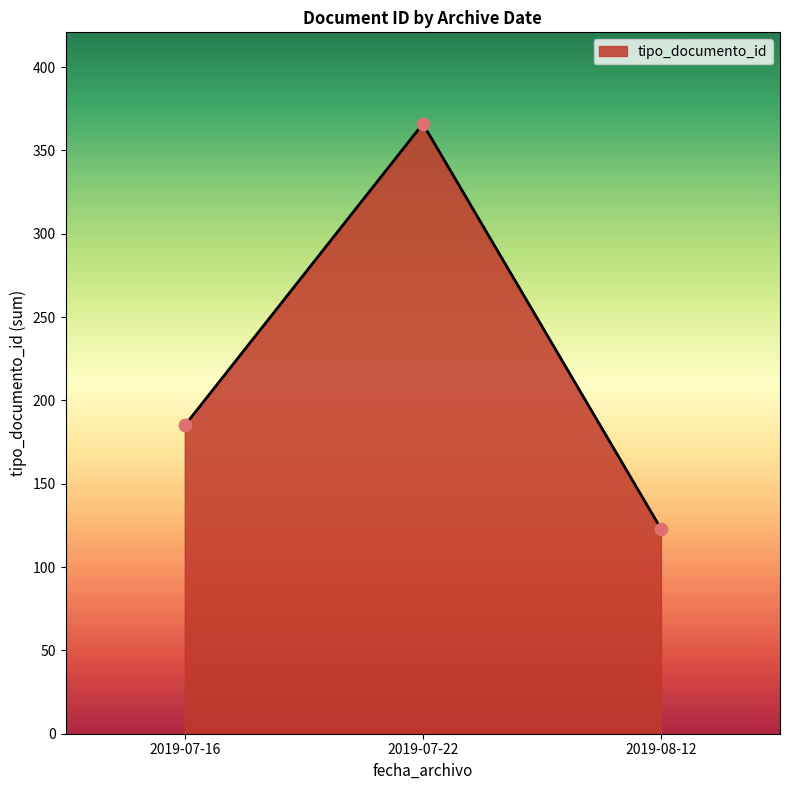

Which has a higher value, 2019-07-22 or 2019-08-12?

2019-07-22